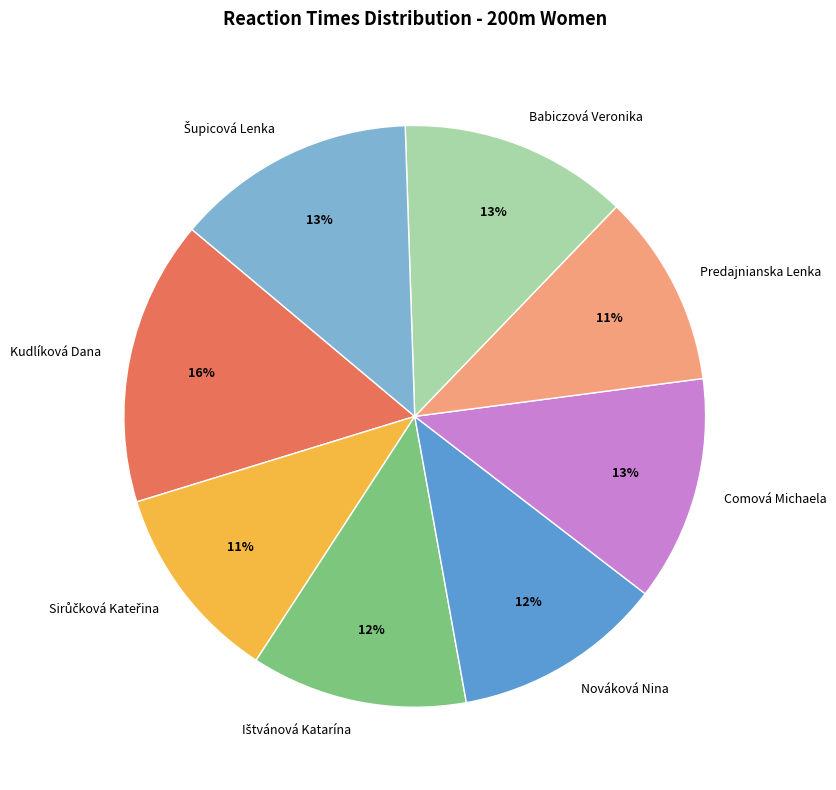

How many segments does this pie chart have?

8